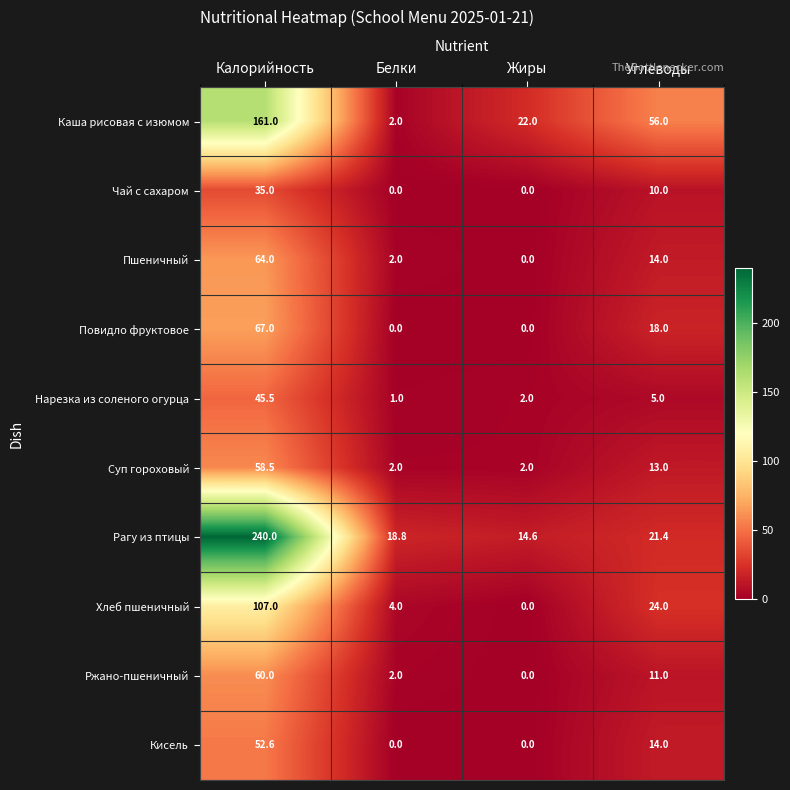

Between Жиры and Углеводы, which series saw the biggest shift?

Каша рисовая с изюмом